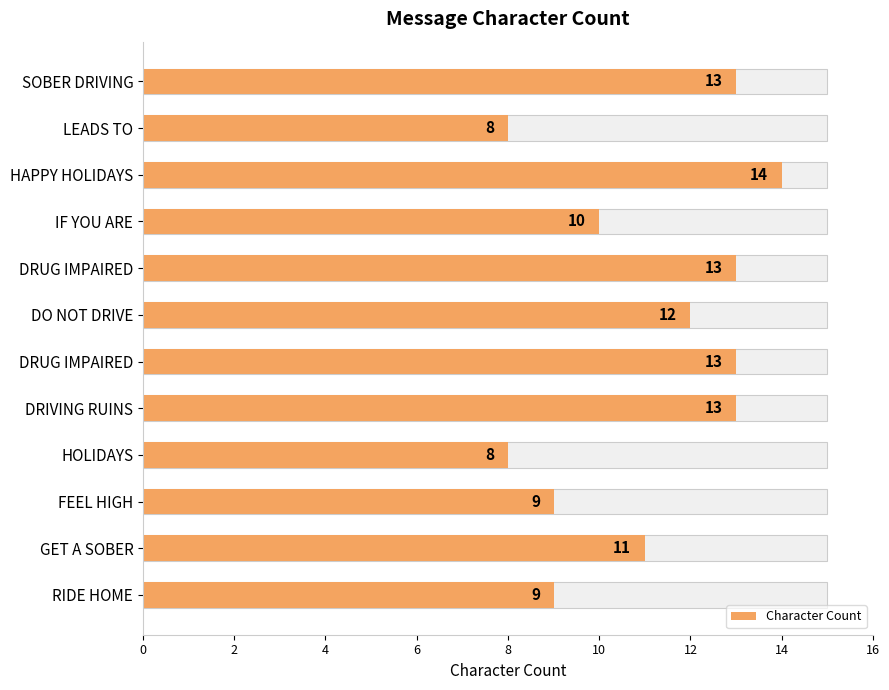

The value at 6 is 5. True or false?

False